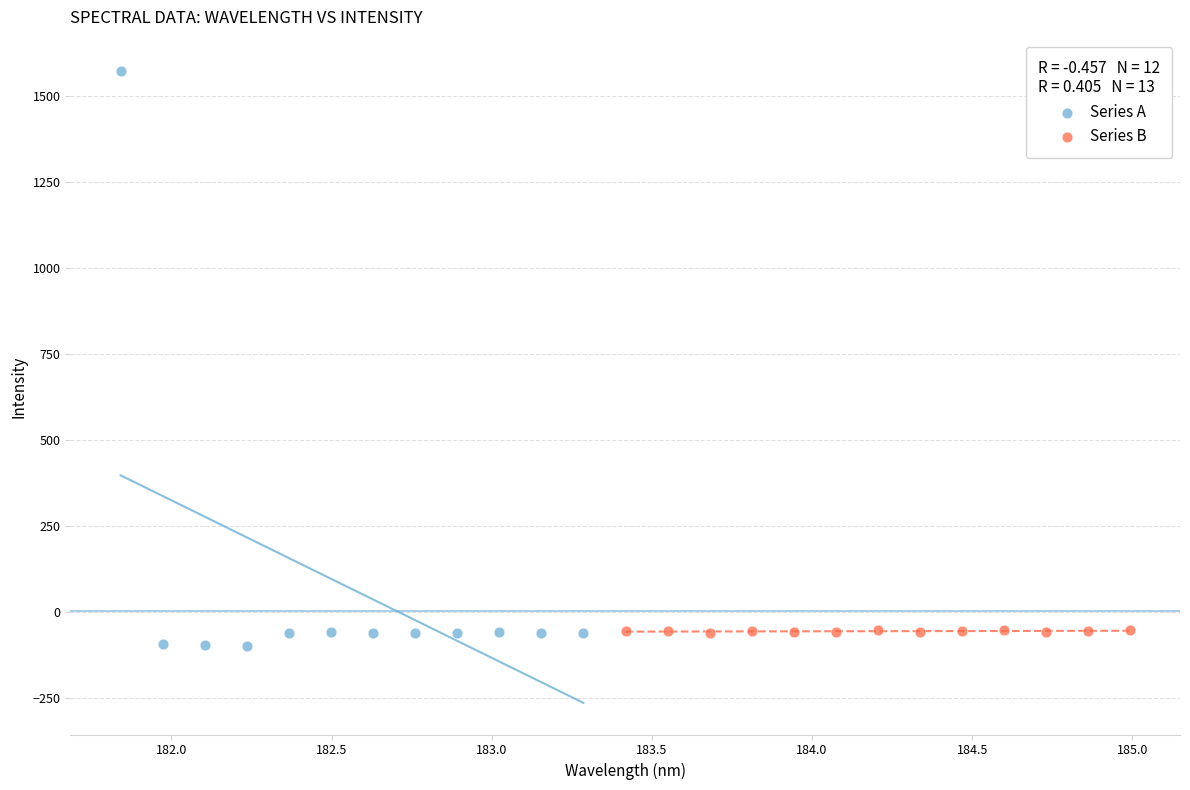

Which series contains the highest Y value?

Series A